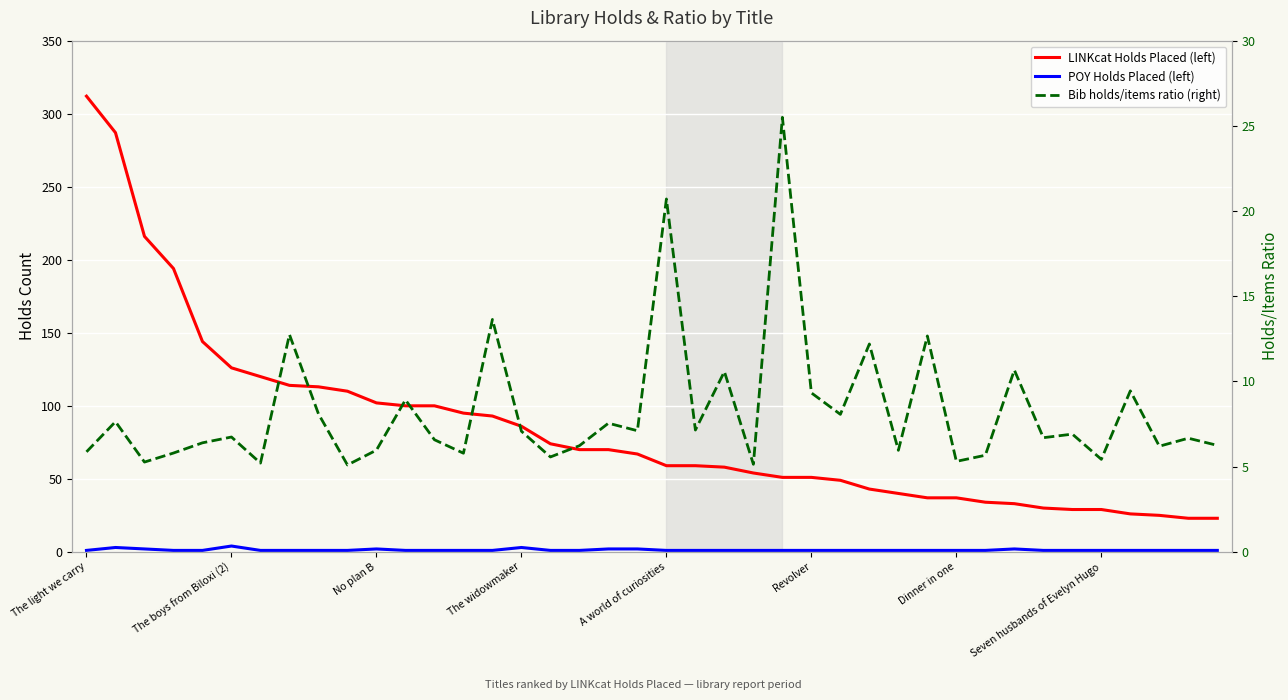

What is the difference between the highest and lowest values at 38?

22.0